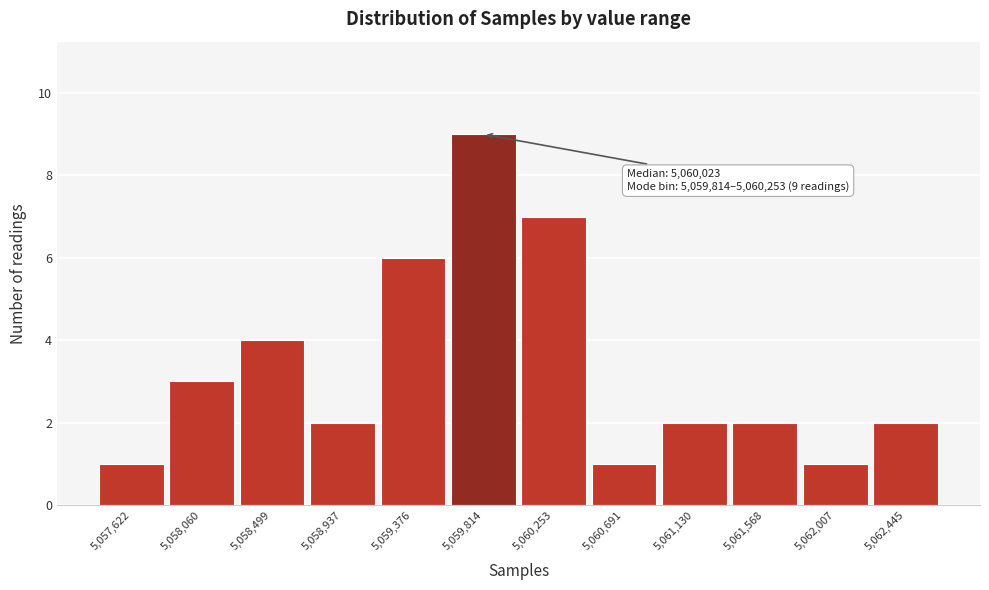

Reading left to right, transcribe all the data shown in this chart.

1	3	4	2	6	9	7	1	2	2	1	2